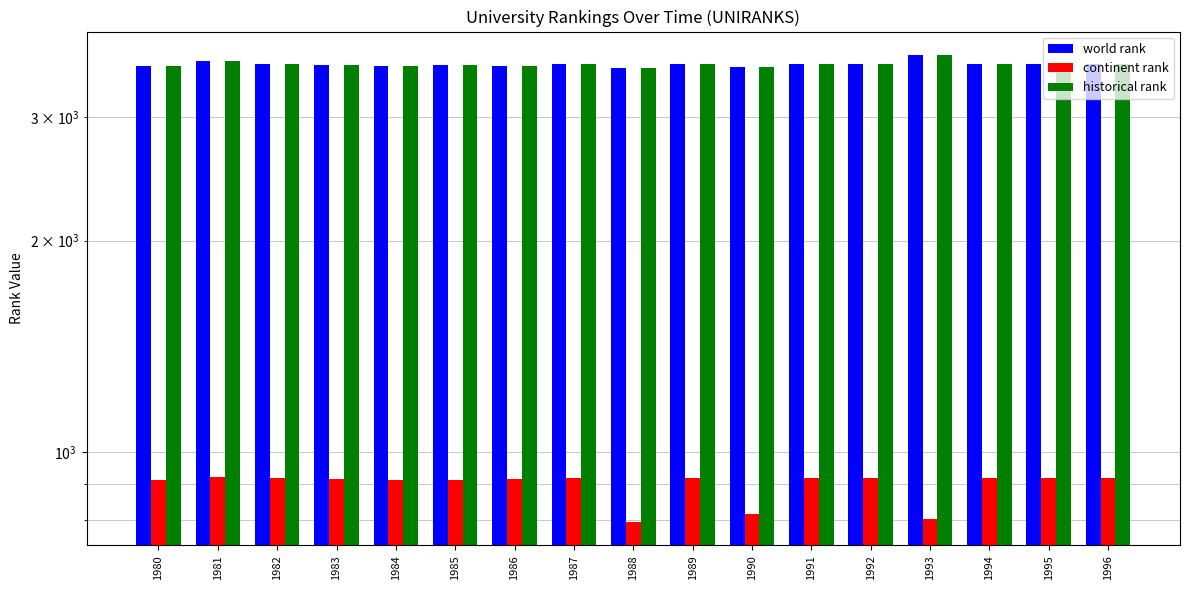

Reading left to right, transcribe all the data shown in this chart.

world rank: 1980=3551	1981=3605	1982=3570	1983=3561	1984=3550	1985=3555	1986=3551	1987=3573	1988=3529	1989=3573	1990=3530	1991=3573	1992=3573	1993=3678	1994=3573	1995=3573	1996=3573
continent rank: 1980=912	1981=923	1982=919	1983=916	1984=913	1985=913	1986=915	1987=919	1988=795	1989=919	1990=816	1991=919	1992=919	1993=802	1994=919	1995=919	1996=919
historical rank: 1980=3551	1981=3605	1982=3570	1983=3561	1984=3550	1985=3555	1986=3551	1987=3573	1988=3529	1989=3573	1990=3530	1991=3573	1992=3573	1993=3678	1994=3573	1995=3573	1996=3573